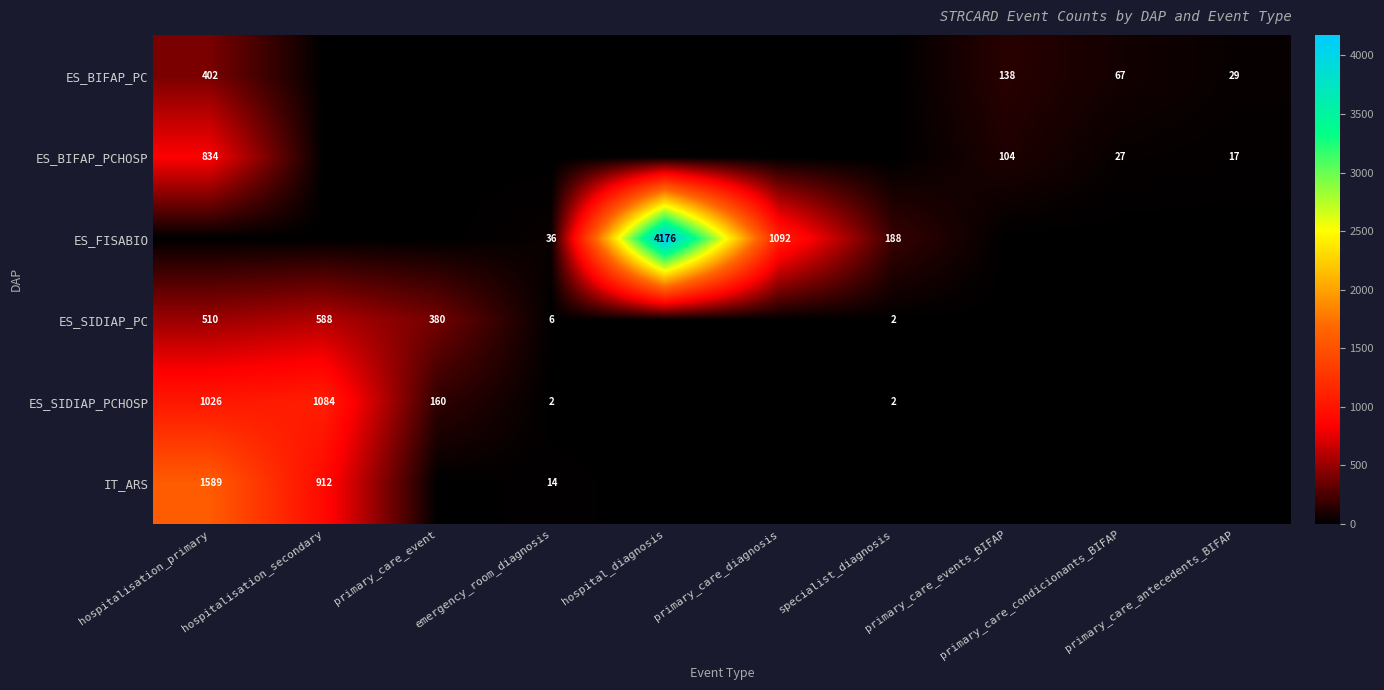

Count the number of data series in this chart.

6